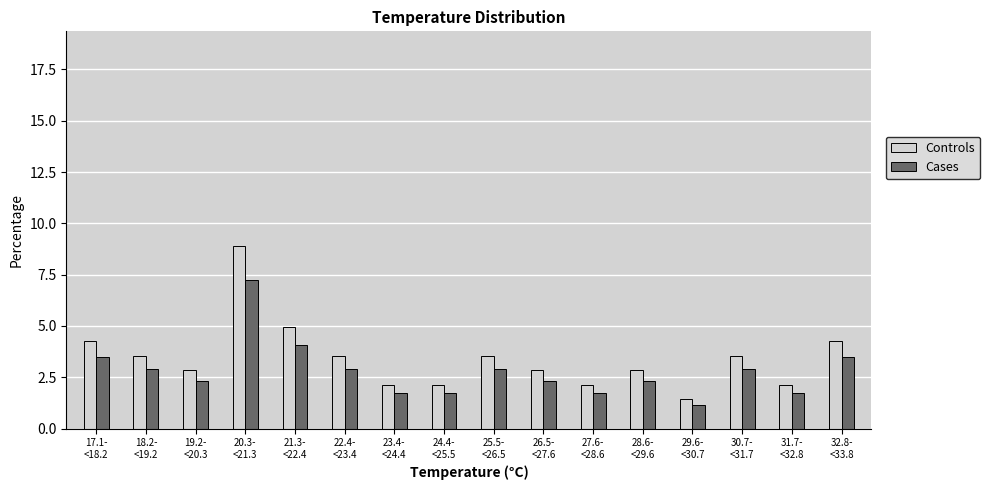

List the series in order of their peak value, lowest first.

Cases, Controls